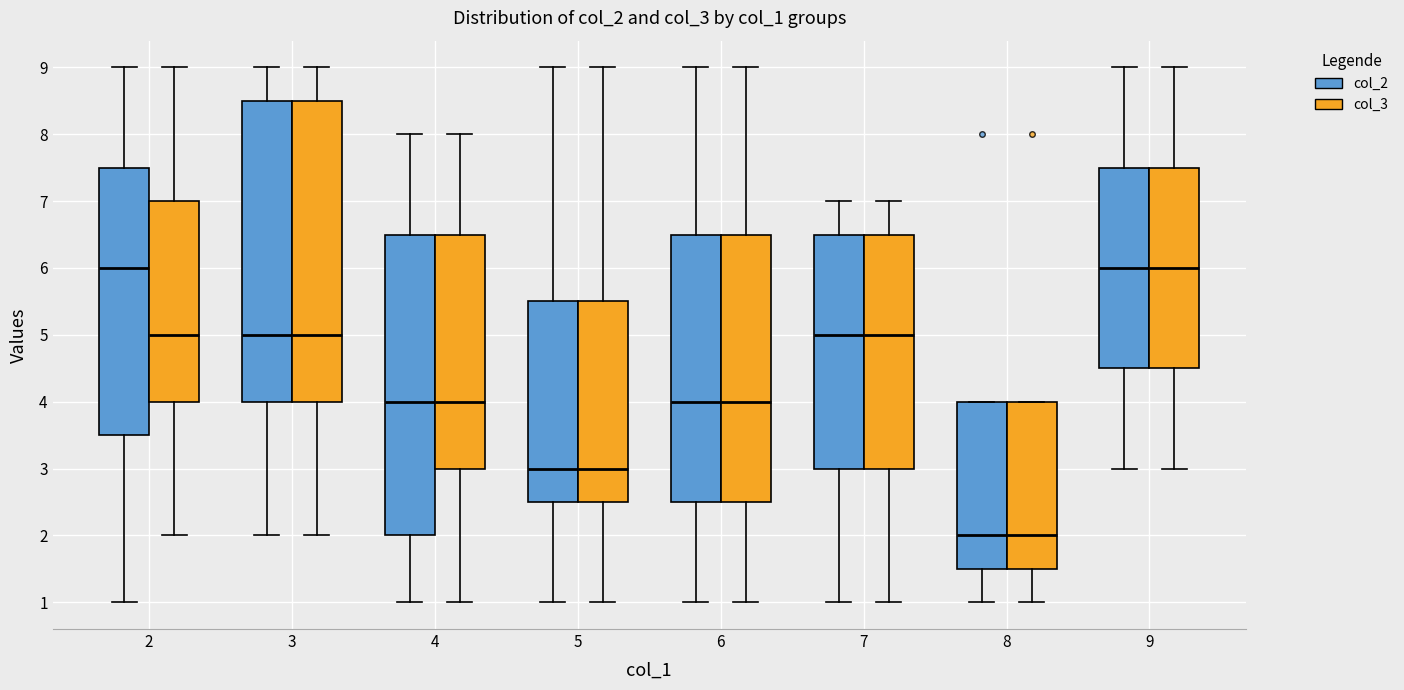

Reading left to right, transcribe this box plot: for each box, give where its median line is, the range the box spans, and where its two whiskers end, as read against the y-axis. The values are not printed on the chart, so give them approximately, as read against the axis.

2 (col_2): median 6.0, box 3.5 to 7.5, whiskers 1.0 to 9.0
2 (col_3): median 5.0, box 4.0 to 7.0, whiskers 2.0 to 9.0
3 (col_2): median 5.0, box 4.0 to 8.5, whiskers 2.0 to 9.0
3 (col_3): median 5.0, box 4.0 to 8.5, whiskers 2.0 to 9.0
4 (col_2): median 4.0, box 2.0 to 6.5, whiskers 1.0 to 8.0
4 (col_3): median 4.0, box 3.0 to 6.5, whiskers 1.0 to 8.0
5 (col_2): median 3.0, box 2.5 to 5.5, whiskers 1.0 to 9.0
5 (col_3): median 3.0, box 2.5 to 5.5, whiskers 1.0 to 9.0
6 (col_2): median 4.0, box 2.5 to 6.5, whiskers 1.0 to 9.0
6 (col_3): median 4.0, box 2.5 to 6.5, whiskers 1.0 to 9.0
7 (col_2): median 5.0, box 3.0 to 6.5, whiskers 1.0 to 7.0
7 (col_3): median 5.0, box 3.0 to 6.5, whiskers 1.0 to 7.0
8 (col_2): median 2.0, box 1.5 to 4.0, whiskers 1.0 to 4.0
8 (col_3): median 2.0, box 1.5 to 4.0, whiskers 1.0 to 4.0
9 (col_2): median 6.0, box 4.5 to 7.5, whiskers 3.0 to 9.0
9 (col_3): median 6.0, box 4.5 to 7.5, whiskers 3.0 to 9.0